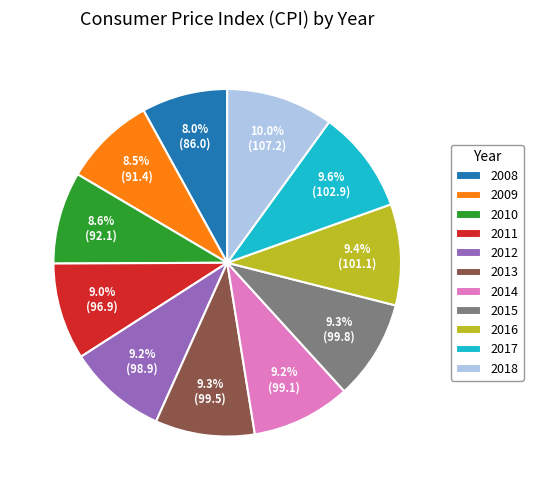

Is it true that 2015 is 9% of the pie?

True